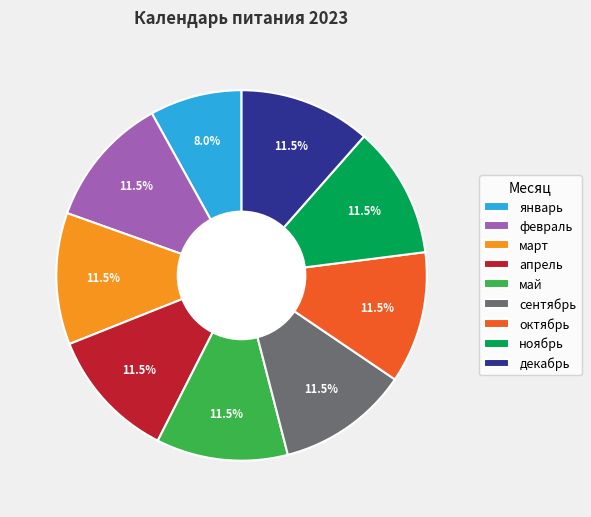

Does май represent more than half of the total?

No